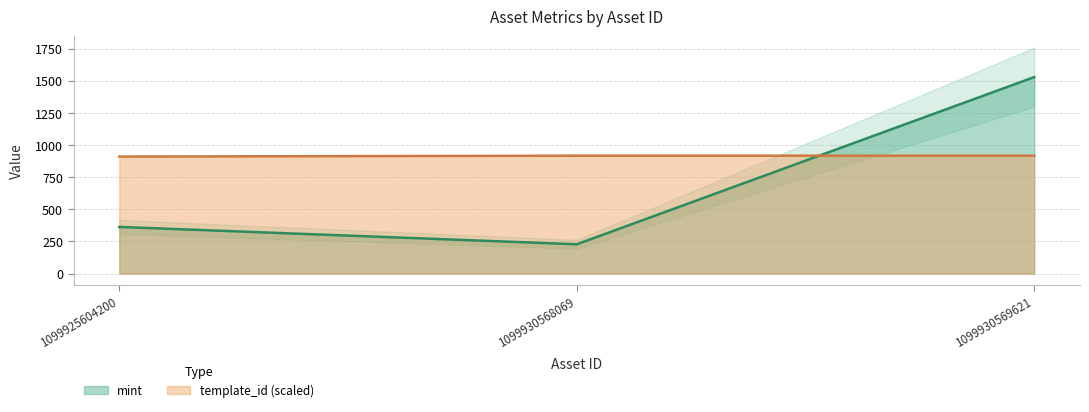

List the labels in order of mint value, largest first.

1099930569621, 1099925604200, 1099930568069